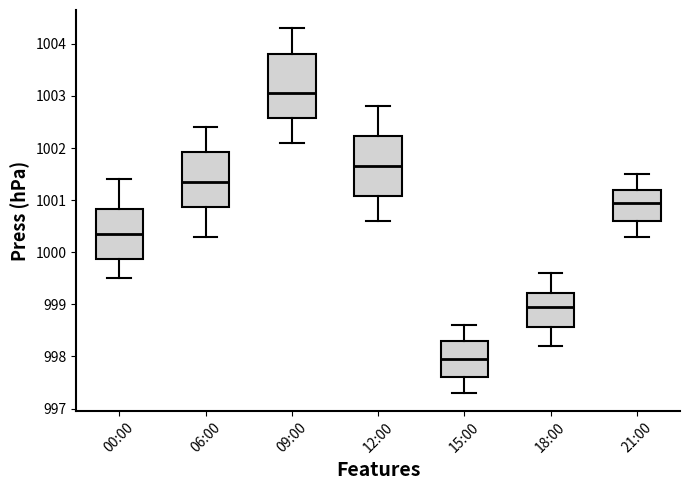

Reading left to right, read every box against the y-axis: the position of its median line, the range the box covers, and the ends of its whiskers. The values are not printed on the chart, so give them approximately, as read against the axis.

00:00: median 1000.4, box 999.9 to 1000.8, whiskers 999.5 to 1001.4
06:00: median 1001.4, box 1000.9 to 1001.9, whiskers 1000.3 to 1002.4
09:00: median 1003.1, box 1002.6 to 1003.8, whiskers 1002.1 to 1004.3
12:00: median 1001.7, box 1001.1 to 1002.2, whiskers 1000.6 to 1002.8
15:00: median 998.0, box 997.6 to 998.3, whiskers 997.3 to 998.6
18:00: median 999.0, box 998.6 to 999.2, whiskers 998.2 to 999.6
21:00: median 1001.0, box 1000.6 to 1001.2, whiskers 1000.3 to 1001.5